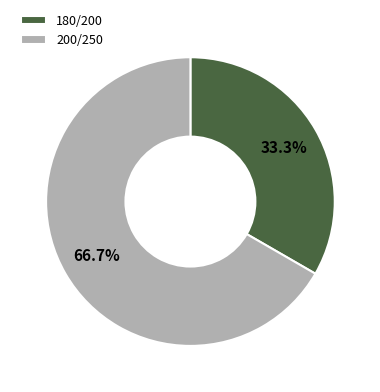

Is it true that 200/250 is 59% of the pie?

False